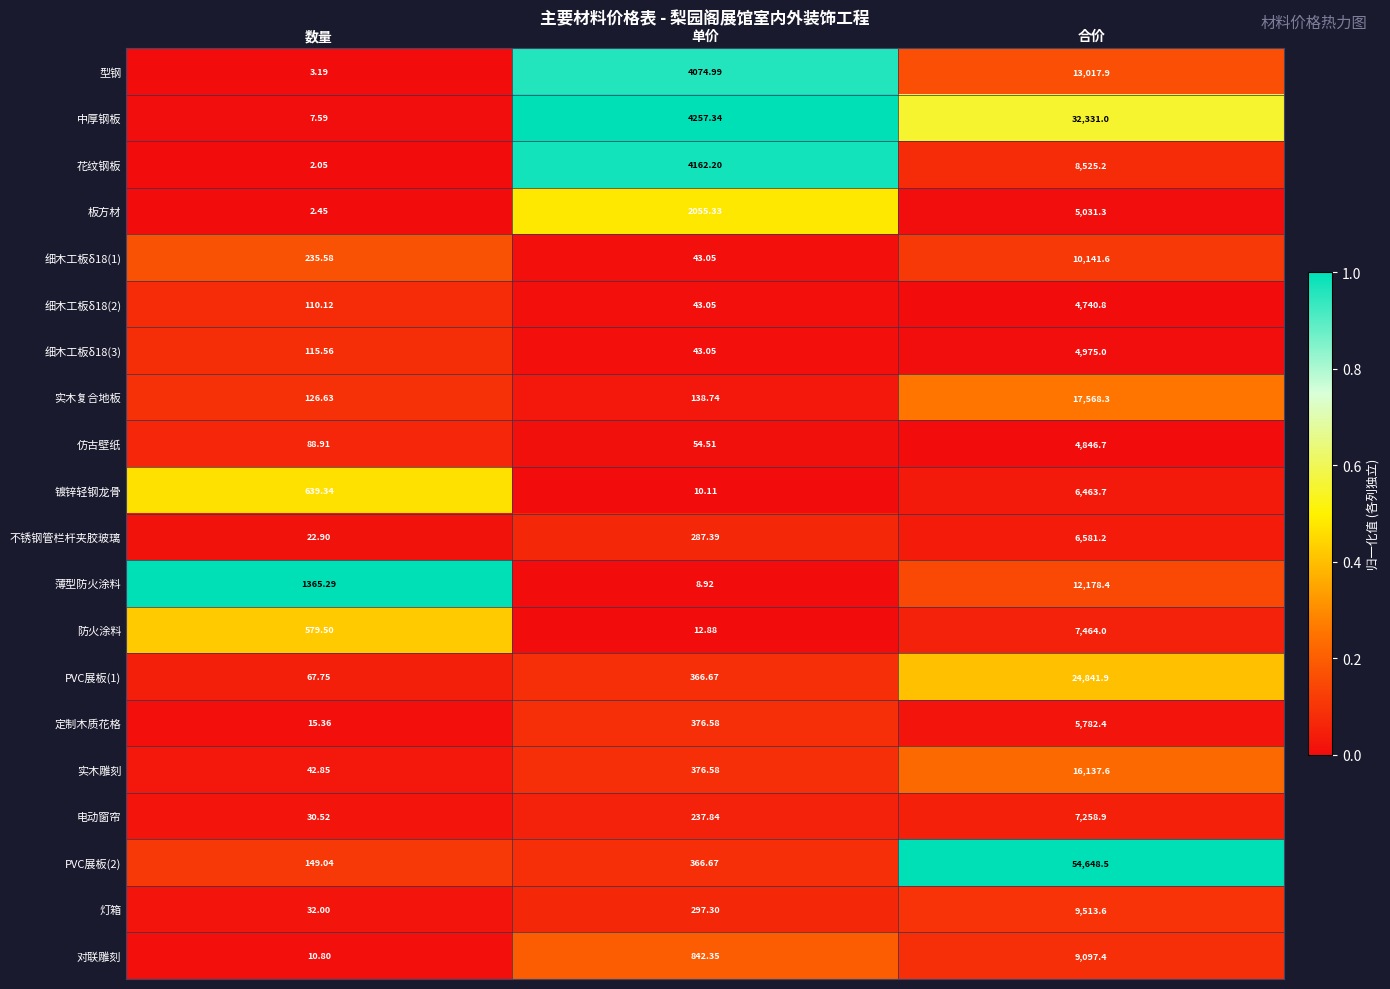

Rank the categories by 电动窗帘 value from lowest to highest.

数量, 单价, 合价